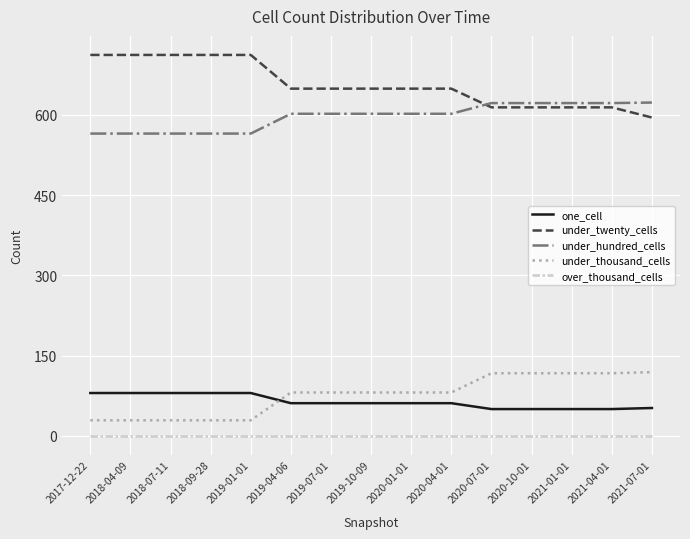

Is the value of one_cell at 2019-04-06 greater than the value of under_twenty_cells at 2020-07-01?

No